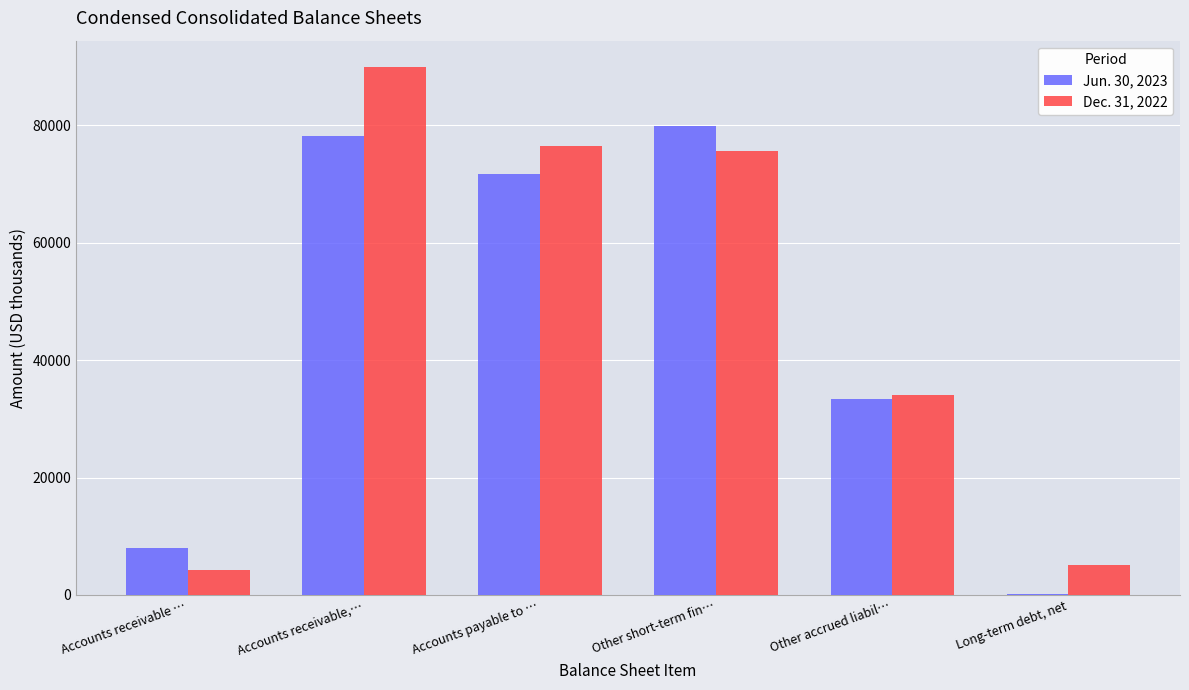

Which label corresponds to the largest value in the chart?

Accounts receivable,…